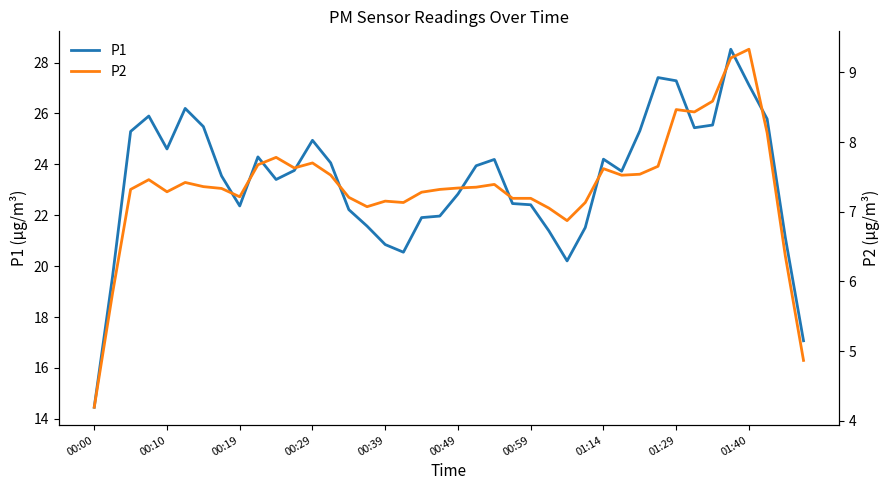

What is the sum of all P2 values?

294.1